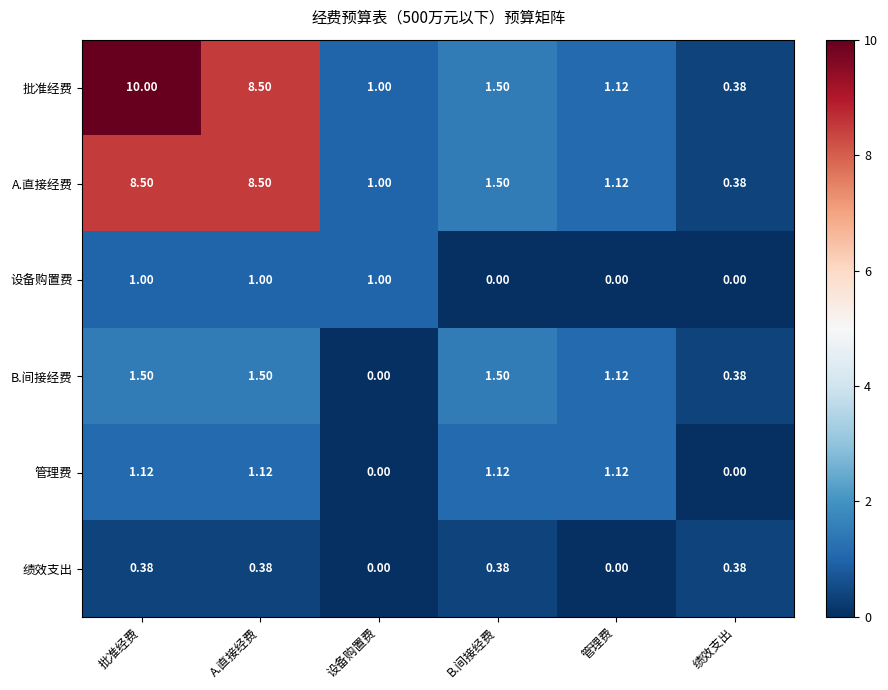

Which series has the widest spread of values?

批准经费